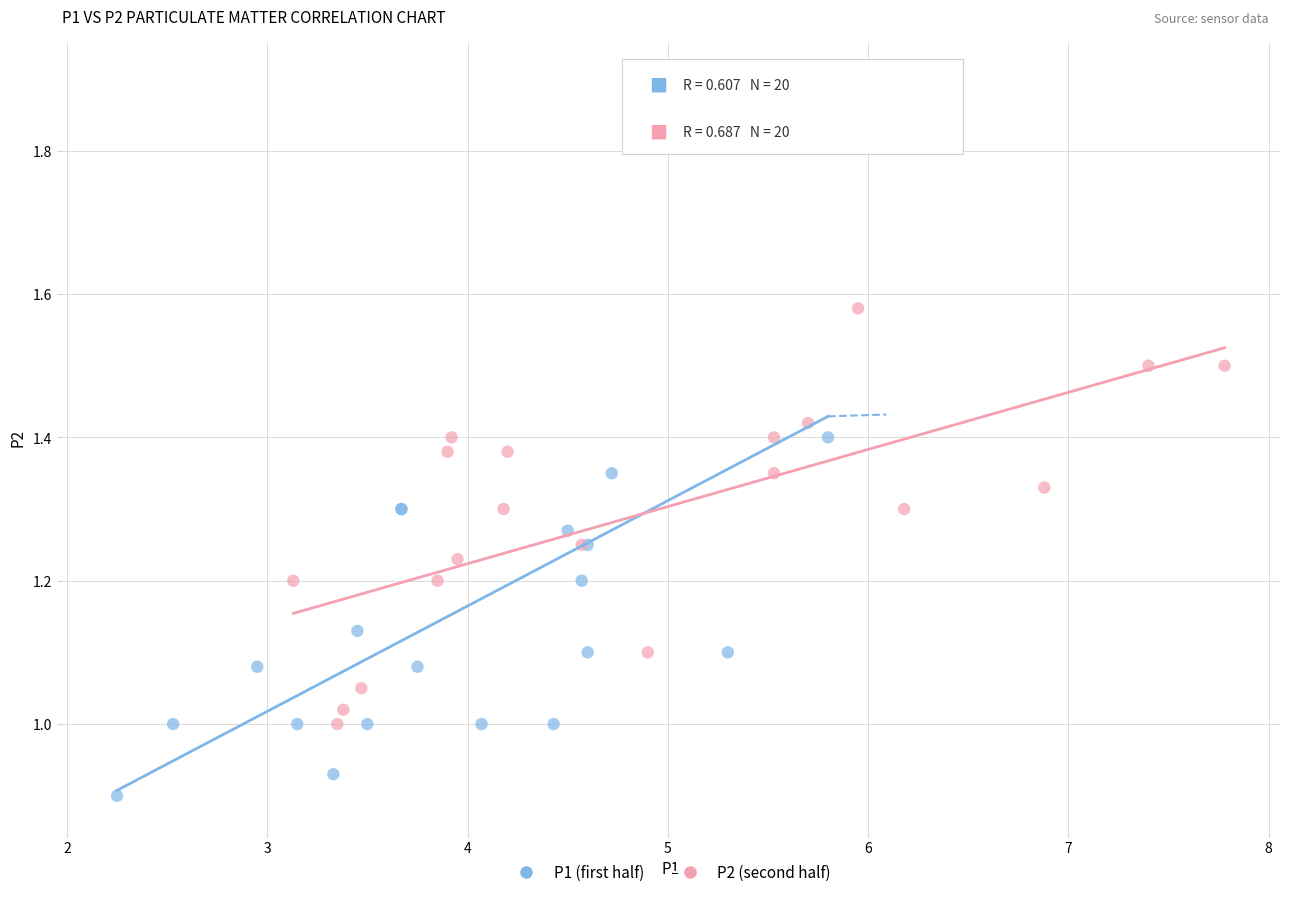

Which series contains the highest Y value?

P1 (first half)